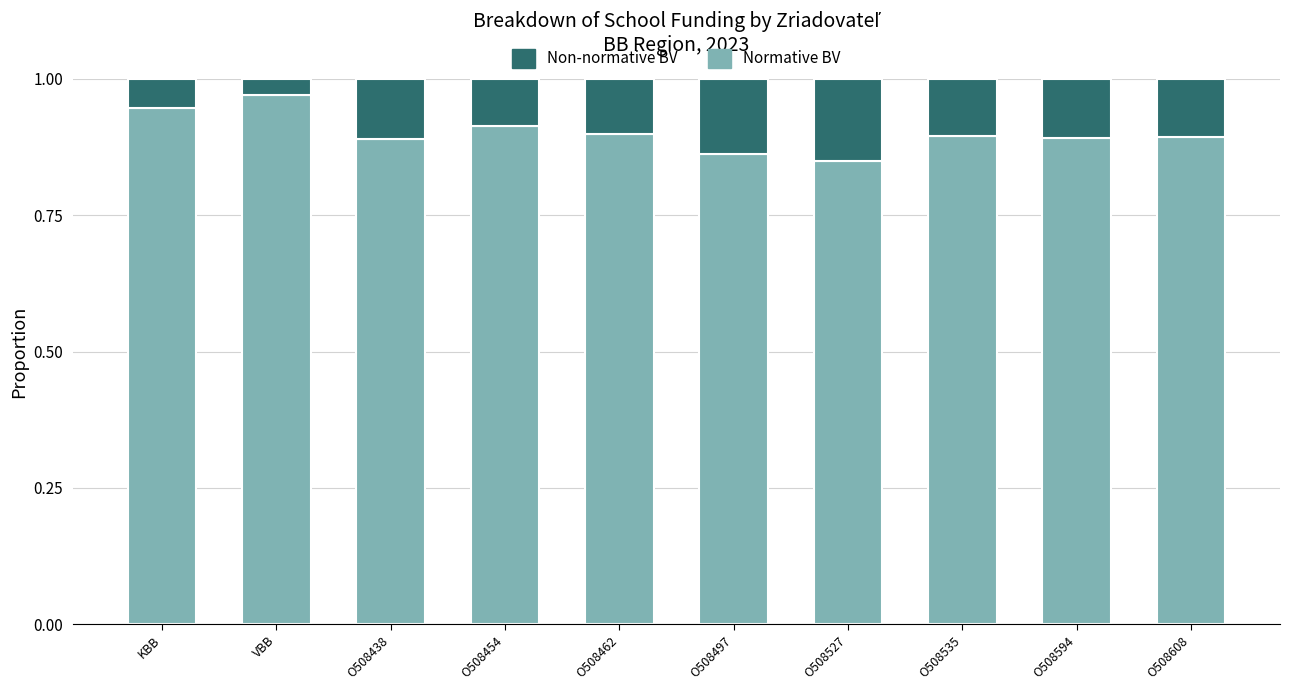

The value of Normative BV at O508454 is 0.9. True or false?

True